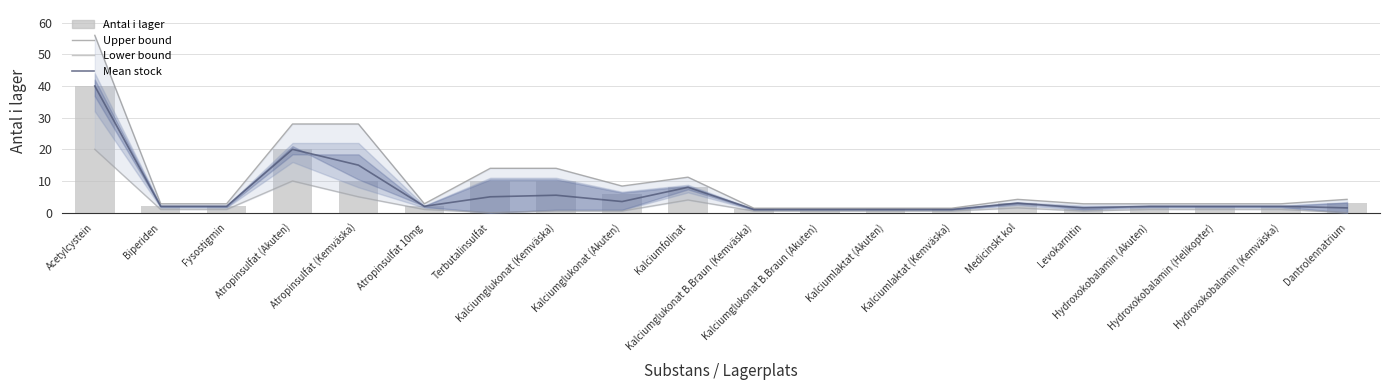

What are all the series names shown in the legend?

Upper bound, Lower bound, Mean stock, Antal i lager